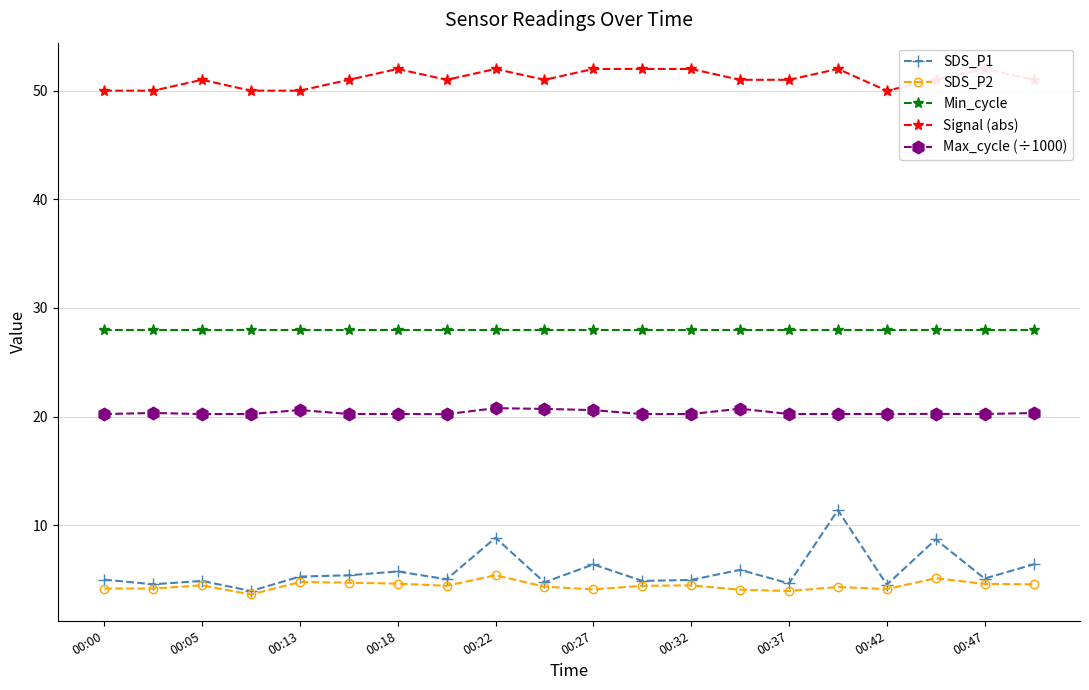

True or false: Min_cycle and Max_cycle (÷1000) cross at least once.

False